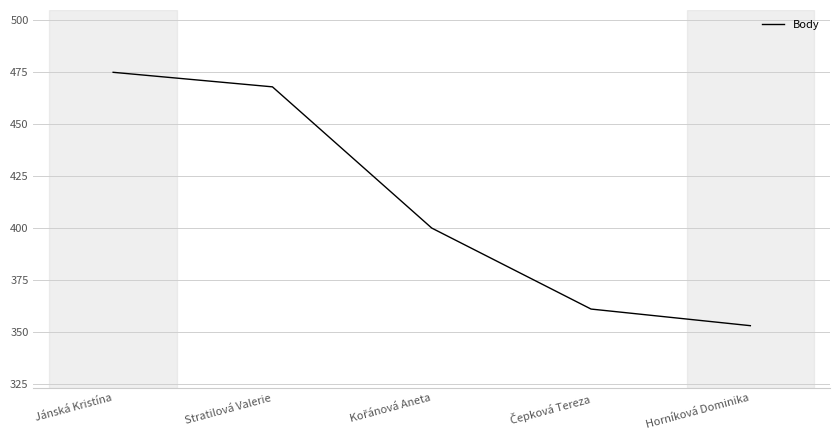

Reading left to right, transcribe all the data shown in this chart.

475	468	400	361	353